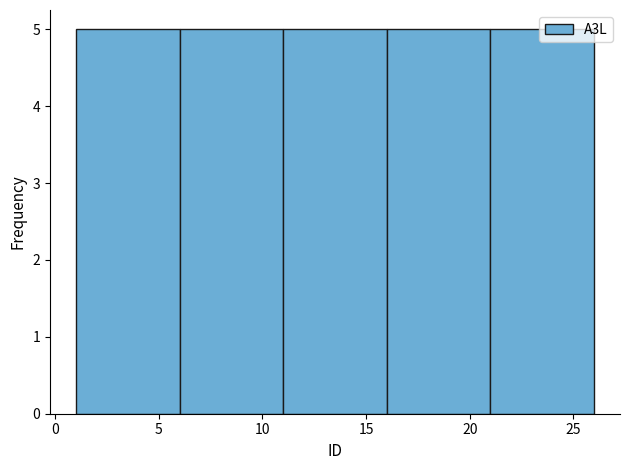

How tall is the bar that spans 21 to 26 on the x-axis? The values are not printed on the chart, so give them approximately, as read against the axis.

5